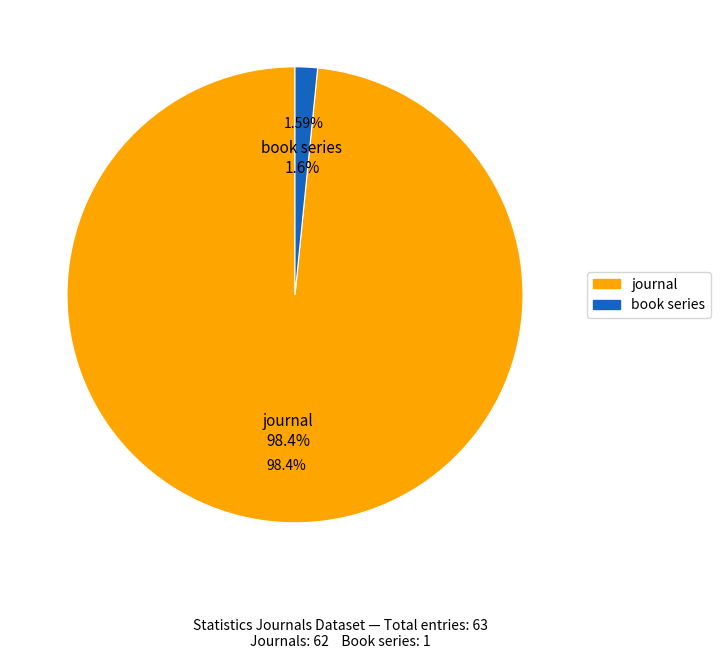

Rank the categories by value from lowest to highest.

book series, journal